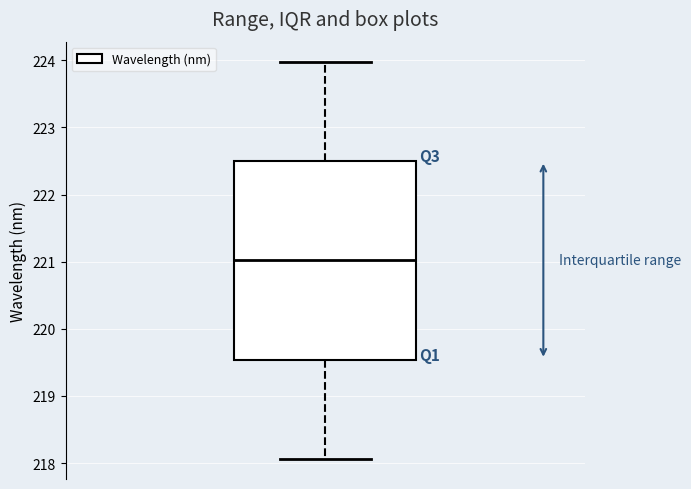

Transcribe this box plot: give where the median line is, the range the box spans, and where the two whiskers end, as read against the y-axis. The values are not printed on the chart, so give them approximately, as read against the axis.

median 221.0, box 219.5 to 222.5, whiskers 218.1 to 224.0